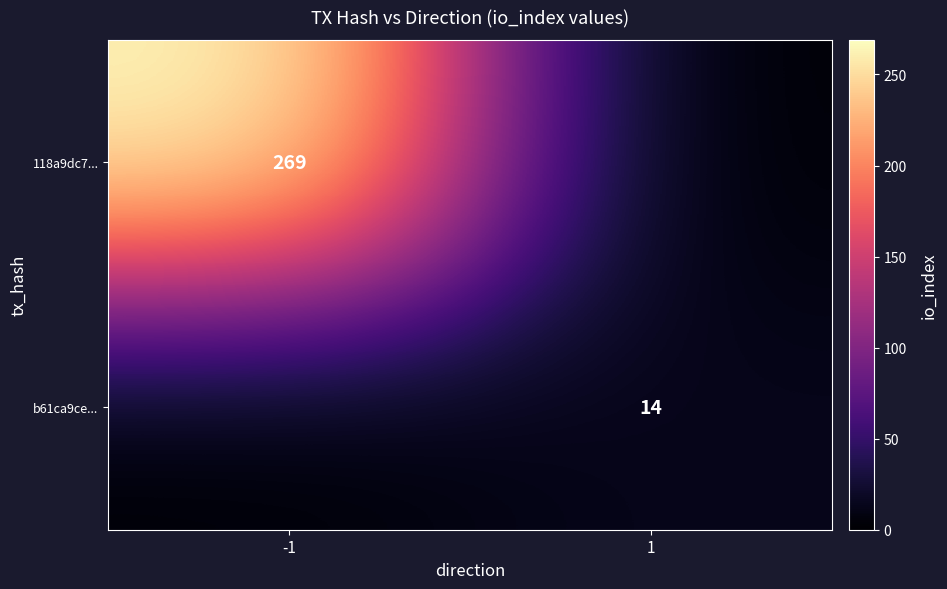

Is the value of 118a9dc7... at -1 greater than the value of b61ca9ce... at 1?

Yes